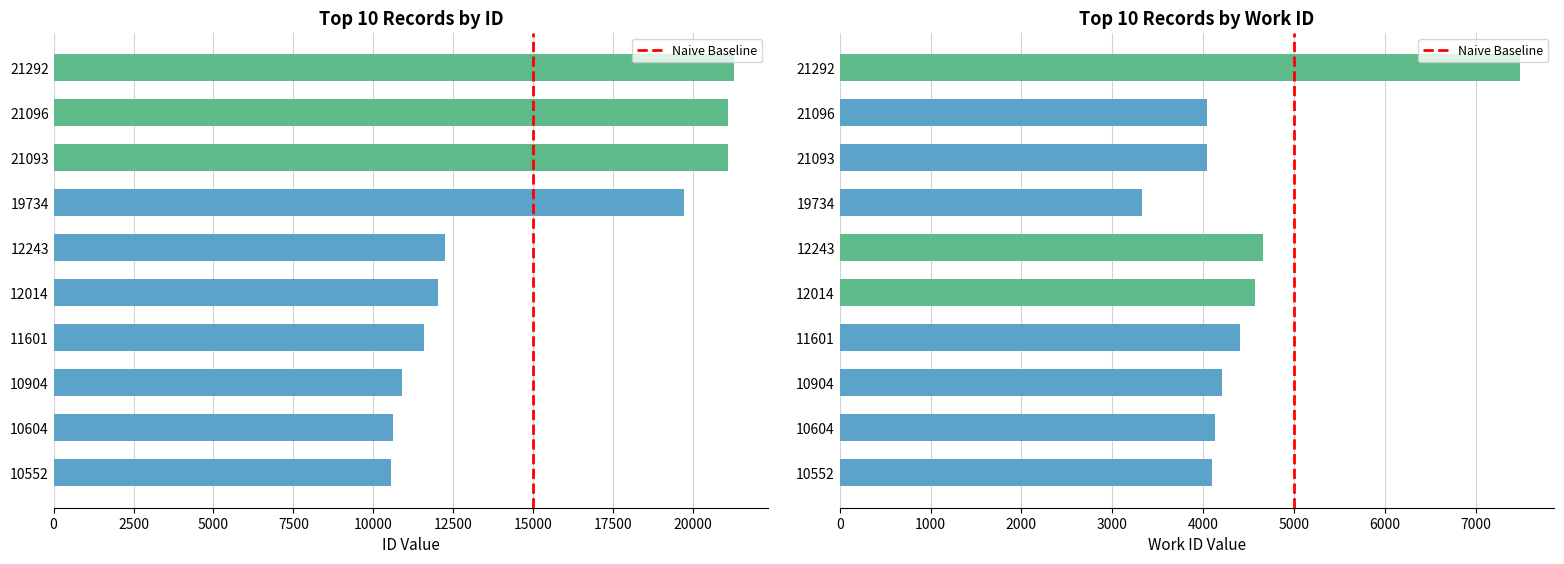

What is the sum of the id values at 11601 and 21093?

32694